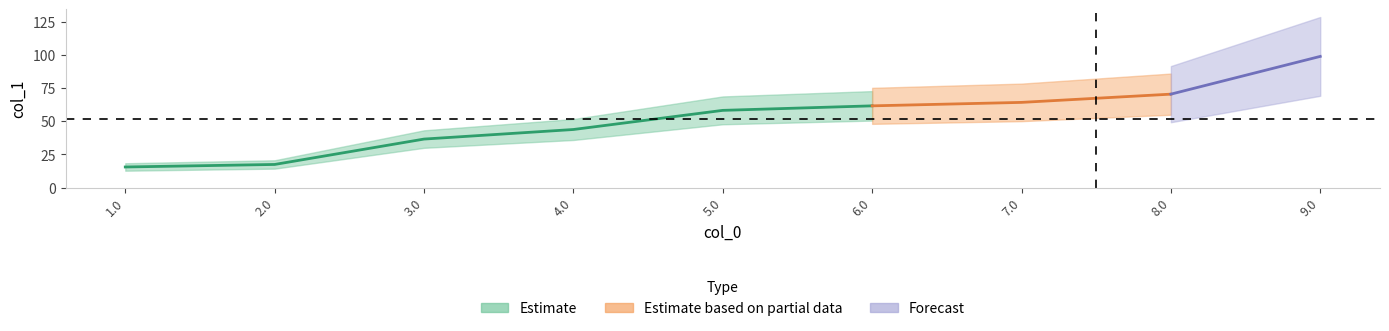

Rank the categories by value from lowest to highest.

1.0, 2.0, 3.0, 4.0, 5.0, 6.0, 7.0, 8.0, 9.0